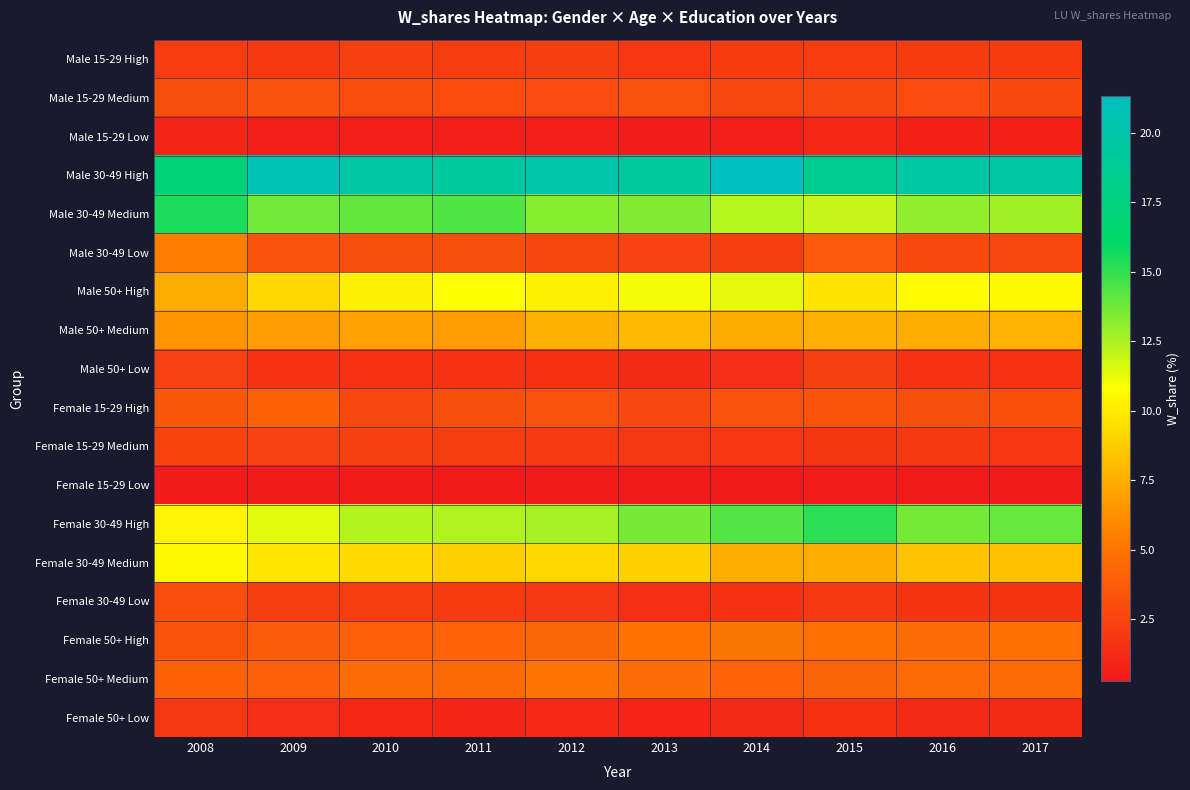

Which series has the largest total across all categories?

Male 30-49 High